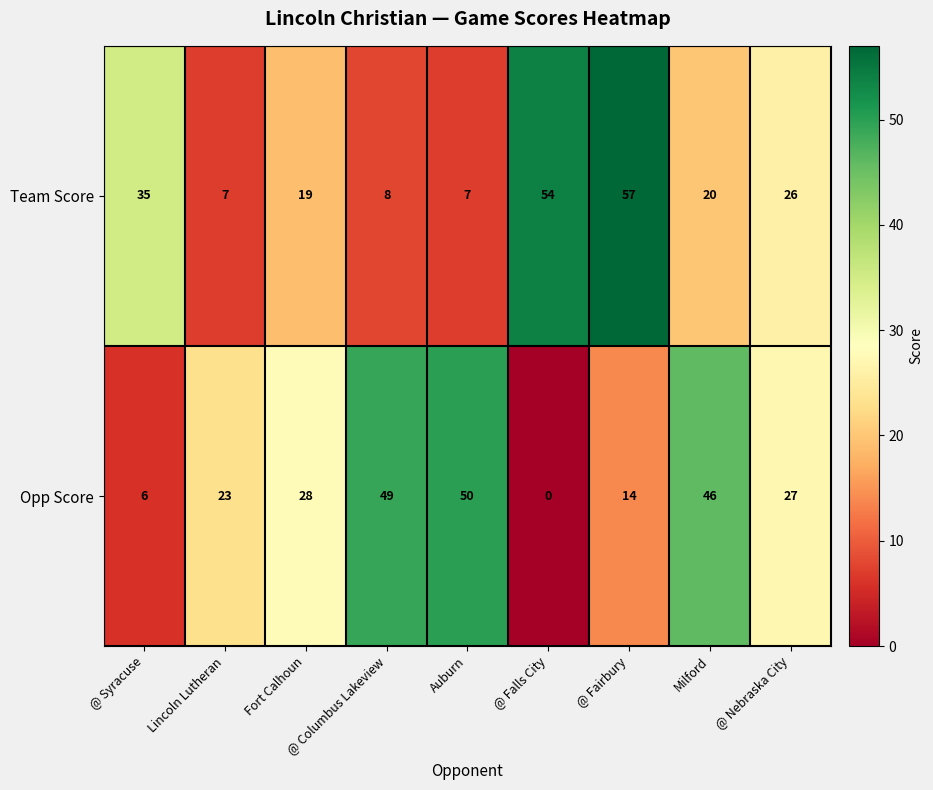

Count the number of data series in this chart.

2